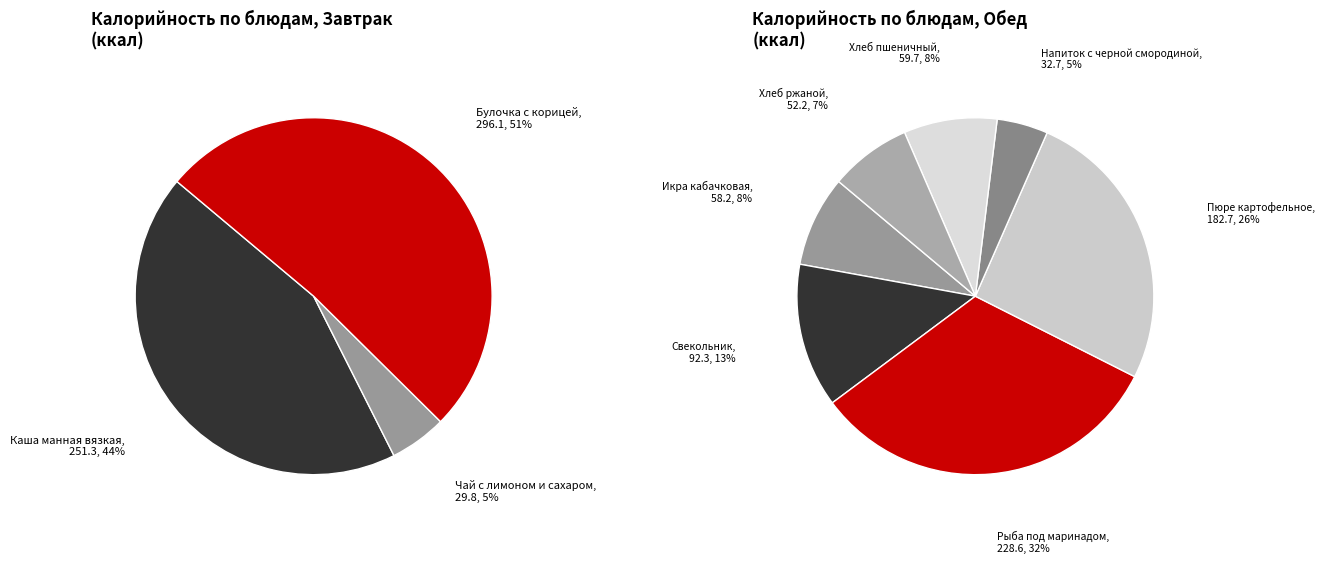

Do Булочка с корицей and Свекольник together represent more than half of the pie?

No